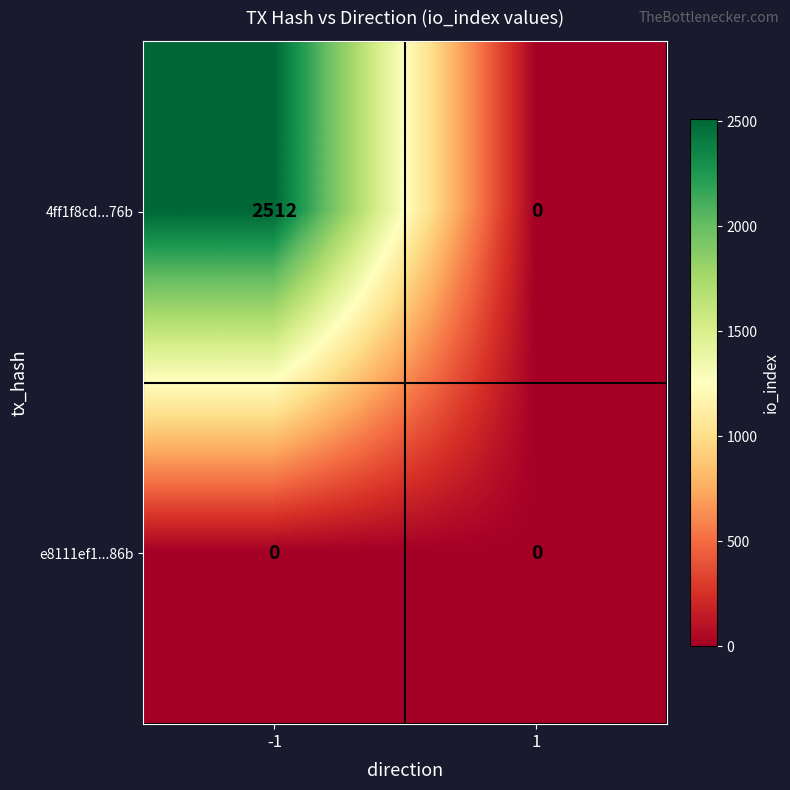

What is the total value across all series at -1?

2512